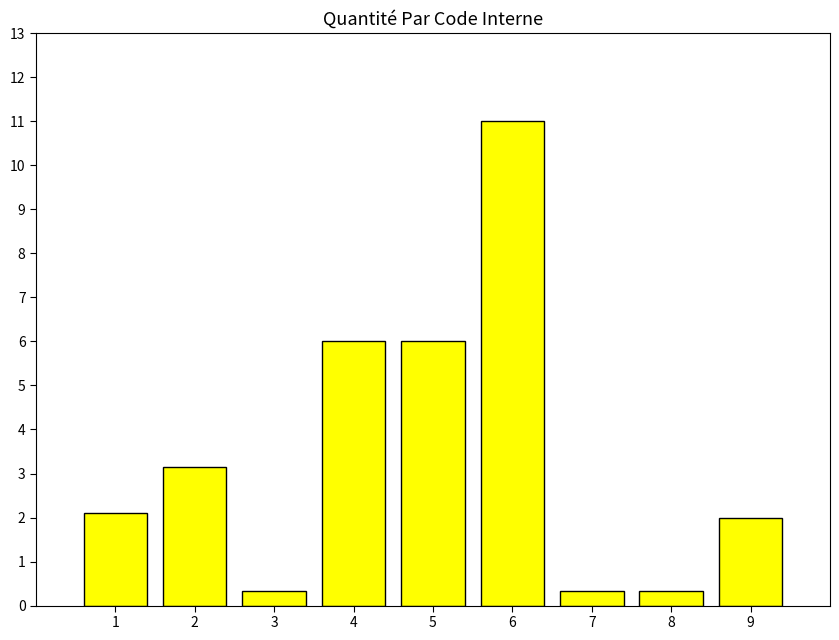

Which label corresponds to the largest value in the chart?

6